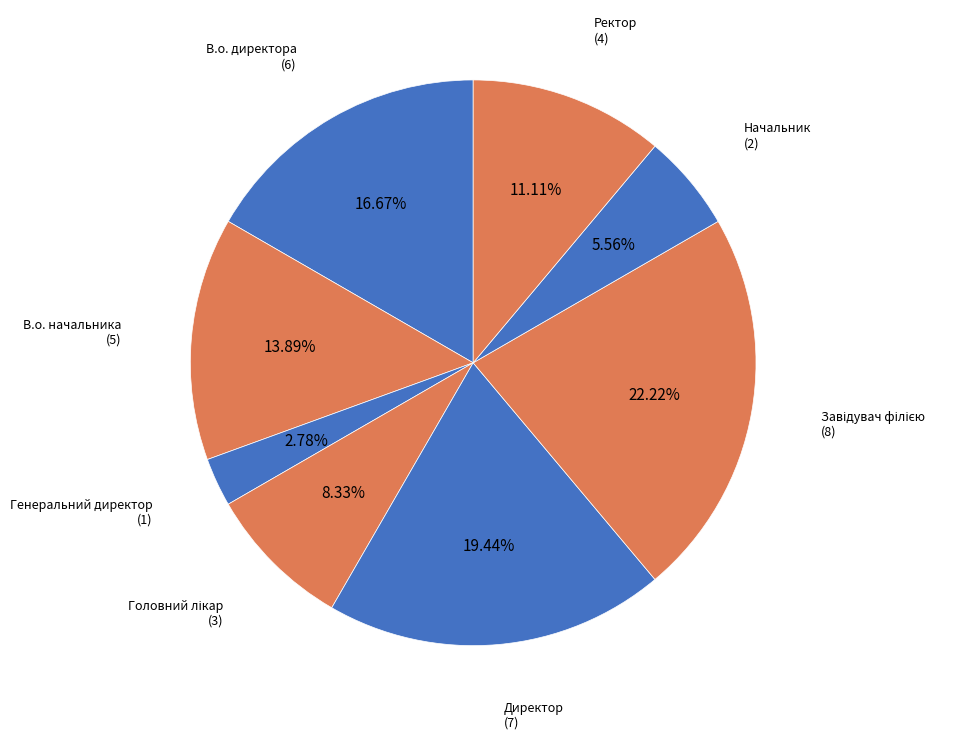

Does any single category account for the majority?

No